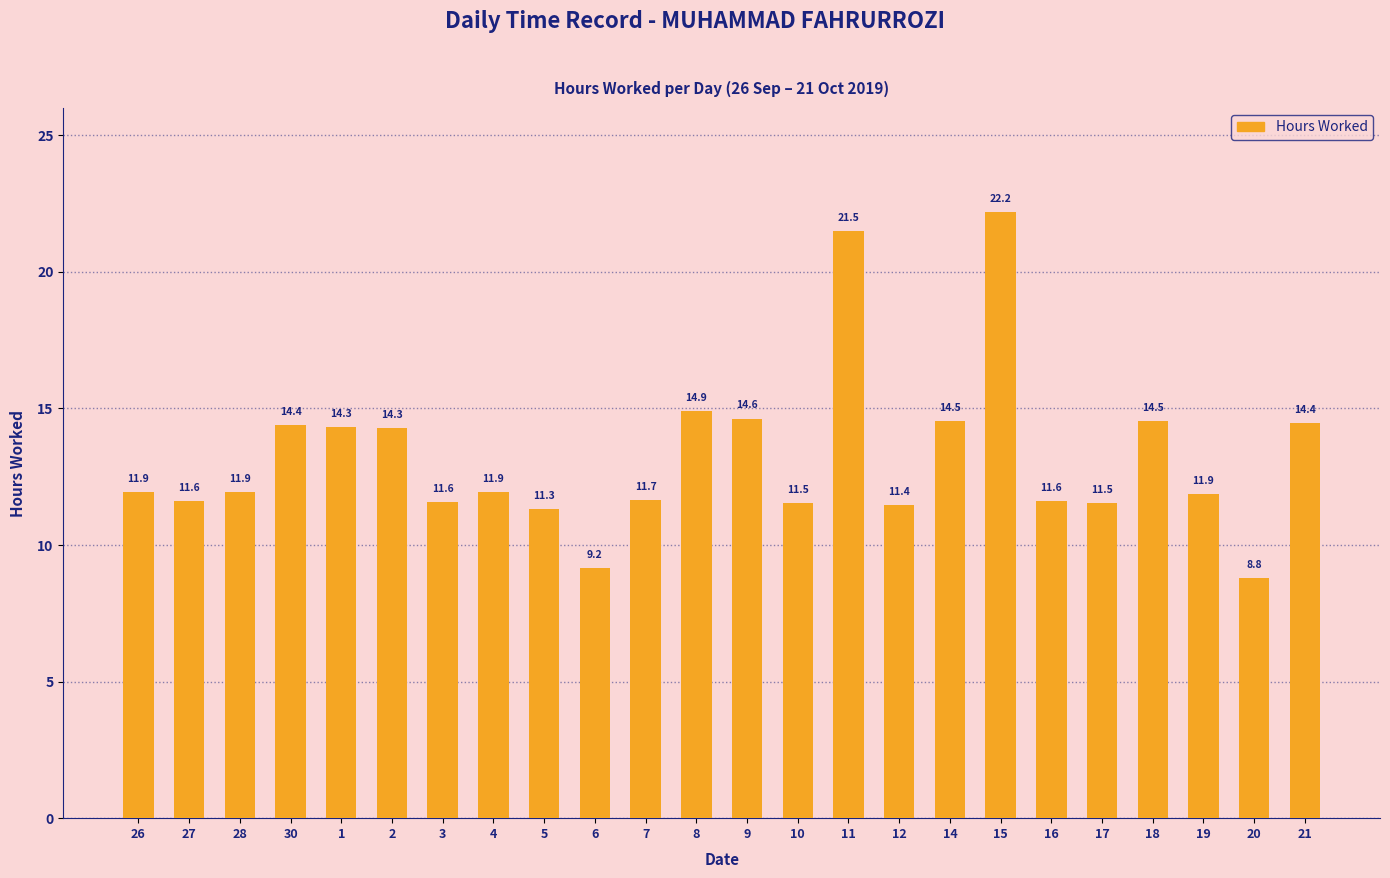

Count the number of values greater than 11.

22